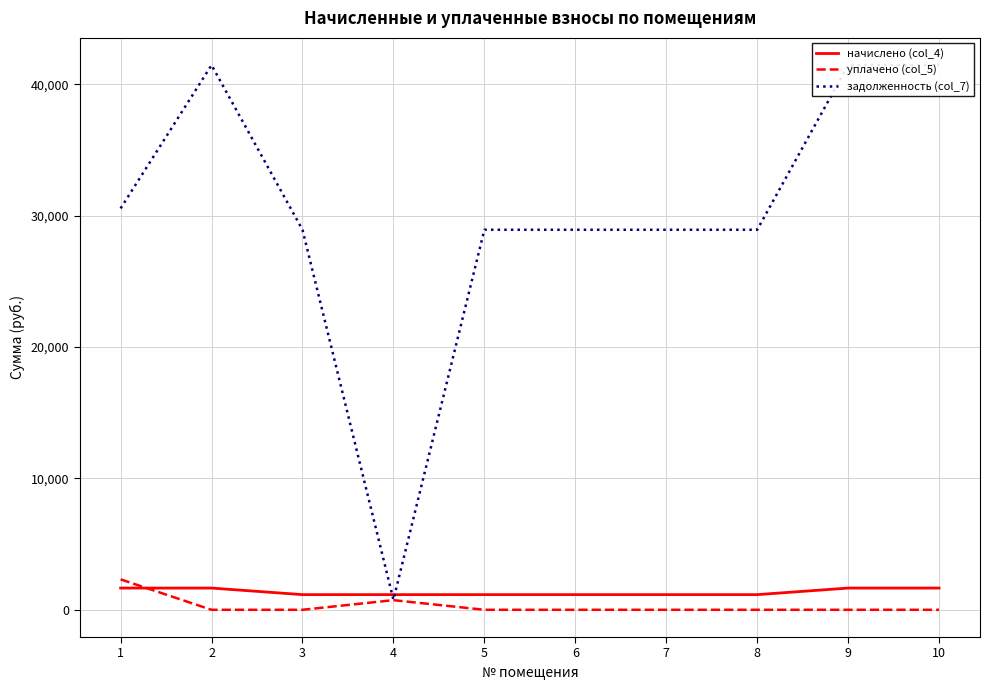

Rank the series at 10 from lowest to highest value.

уплачено (col_5), начислено (col_4), задолженность (col_7)